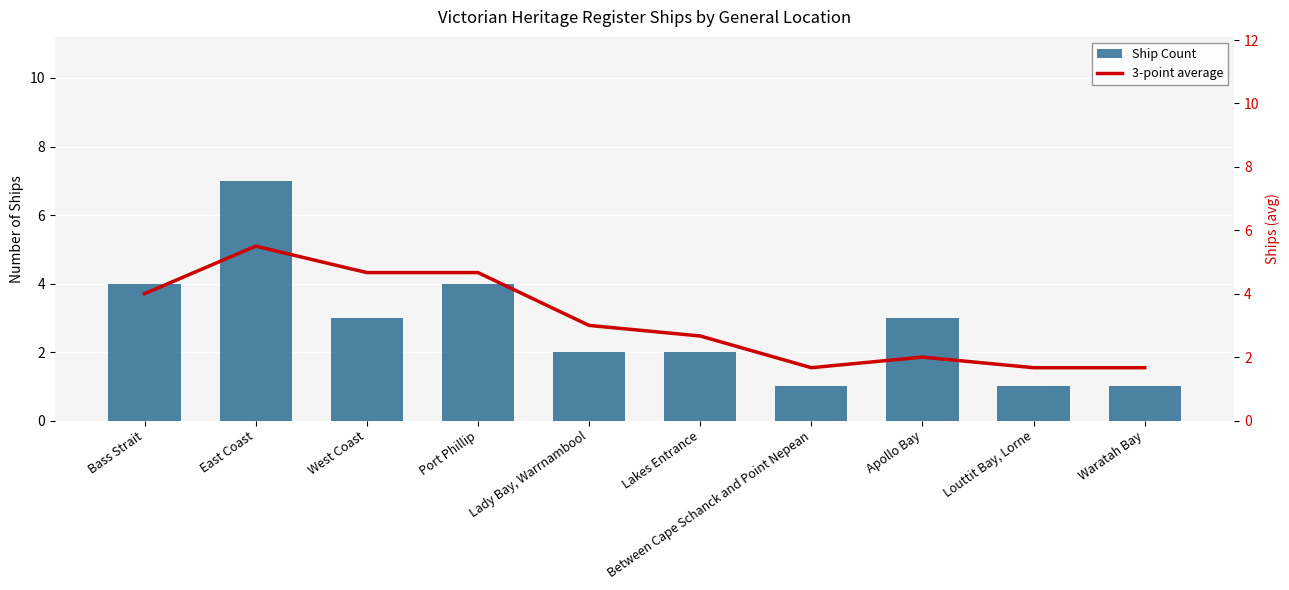

List the labels in order of 3-point average value, smallest first.

Between Cape Schanck and Point Nepean, Louttit Bay, Lorne, Waratah Bay, Apollo Bay, Lakes Entrance, Lady Bay, Warrnambool, Bass Strait, West Coast, Port Phillip, East Coast